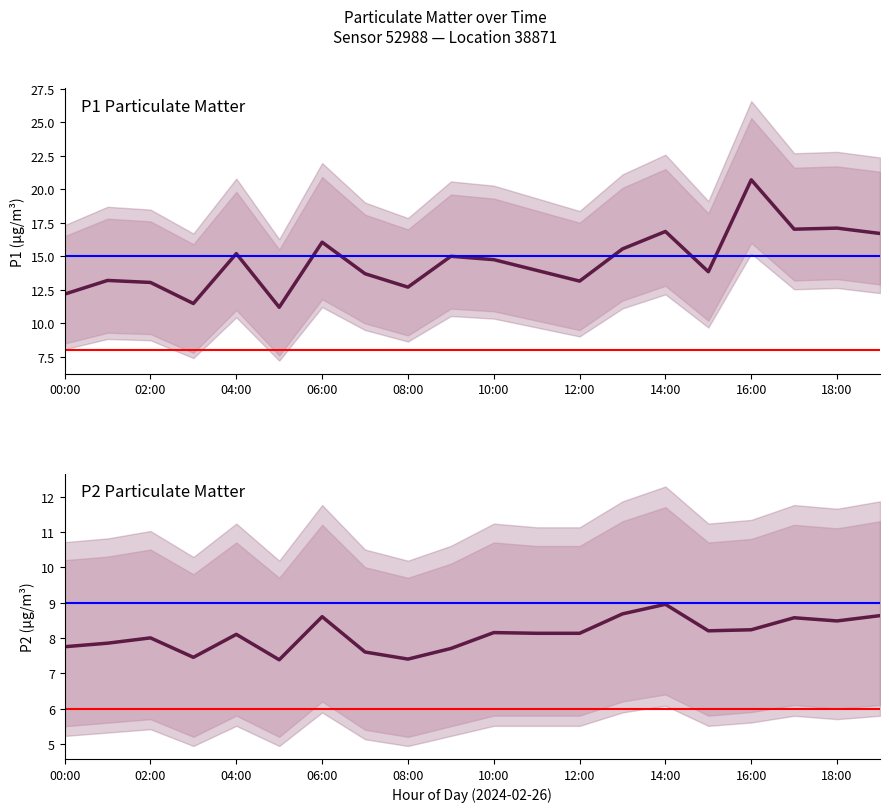

What is the label of the 4th point from the left?

03:00